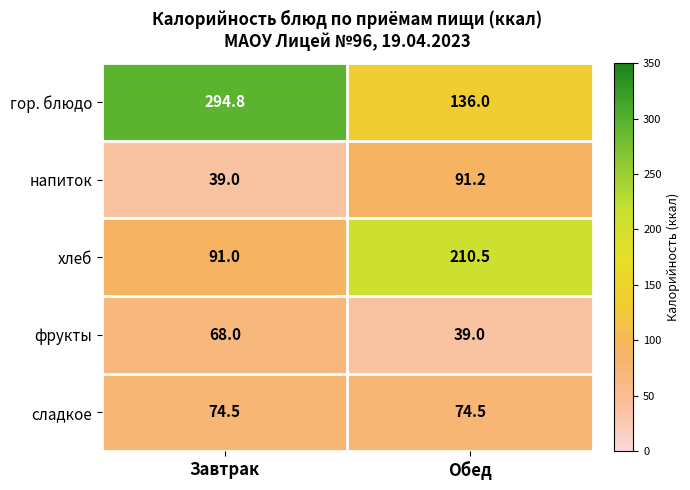

Which series has the widest spread of values?

гор. блюдо